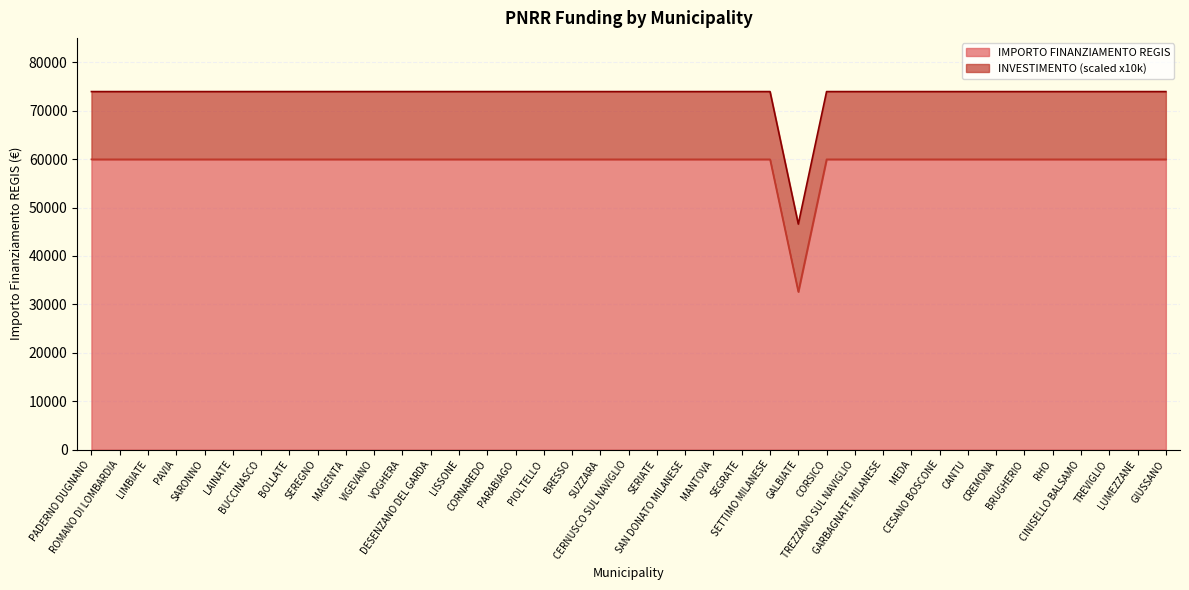

Rank the categories by value from highest to lowest.

PADERNO DUGNANO, ROMANO DI LOMBARDIA, LIMBIATE, PAVIA, SARONNO, LAINATE, BUCCINASCO, BOLLATE, SEREGNO, MAGENTA, VIGEVANO, VOGHERA, DESENZANO DEL GARDA, LISSONE, CORNAREDO, PARABIAGO, PIOLTELLO, BRESSO, SUZZARA, CERNUSCO SUL NAVIGLIO, SERIATE, SAN DONATO MILANESE, MANTOVA, SEGRATE, SETTIMO MILANESE, CORSICO, TREZZANO SUL NAVIGLIO, GARBAGNATE MILANESE, MEDA, CESANO BOSCONE, CANTU, CREMONA, BRUGHERIO, RHO, CINISELLO BALSAMO, TREVIGLIO, LUMEZZANE, GIUSSANO, GALBIATE